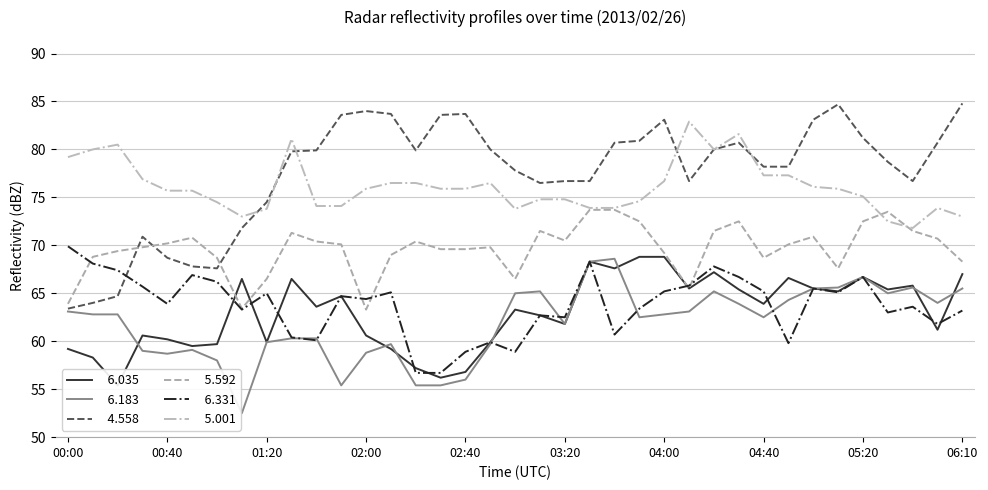

How many lines are shown in the chart?

6